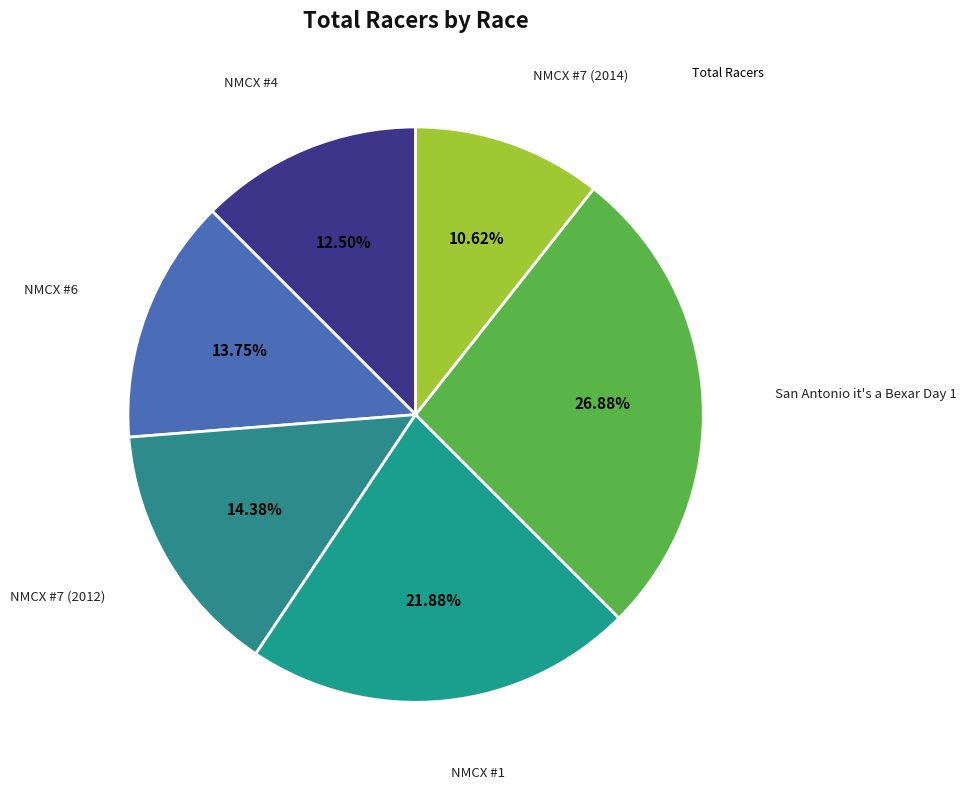

Count the number of slices in the pie.

6